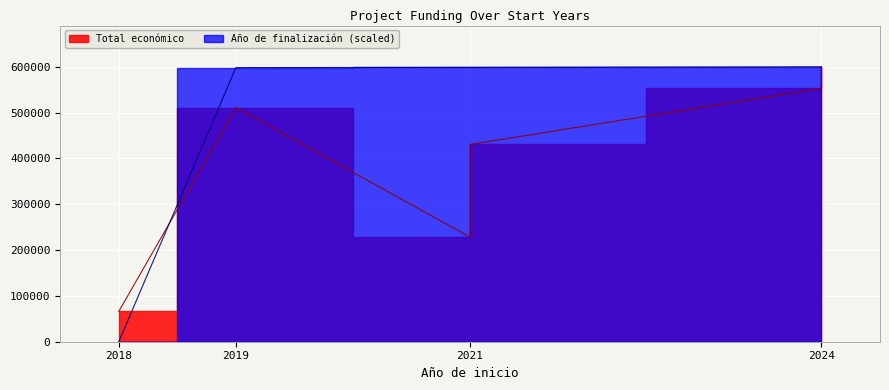

At which category is the sum across all series the highest?

2024